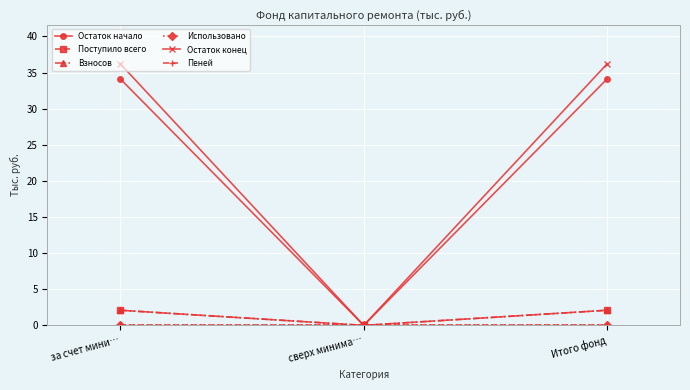

What is the approximate value of Поступило всего at Итого фонд?

2.1